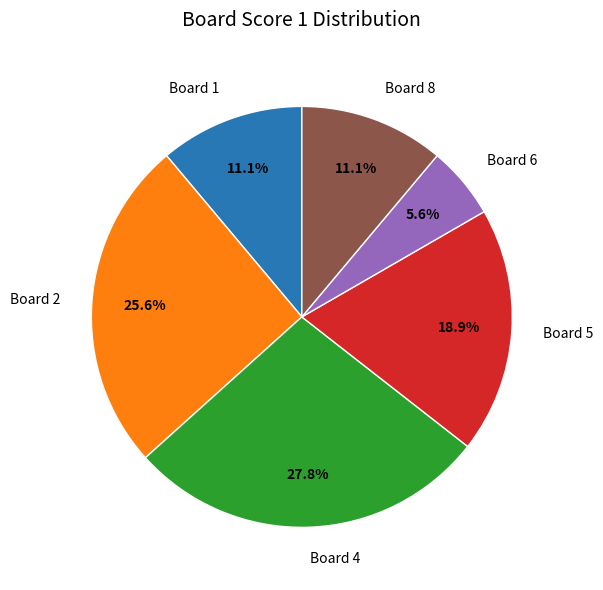

What portion of the pie excludes Board 5?

81.1%